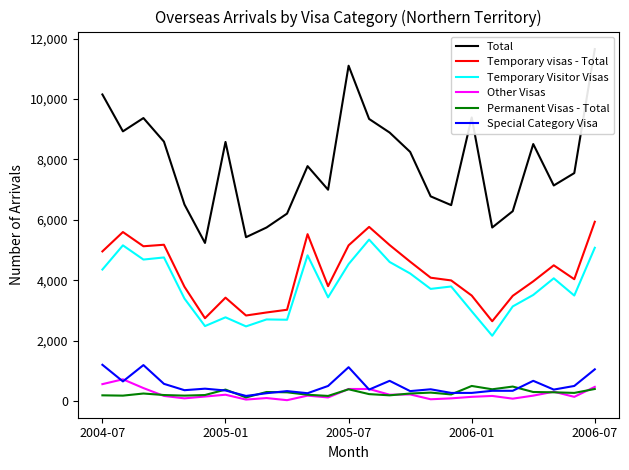

At which label does Temporary visas - Total first exceed 4040?

2004-07